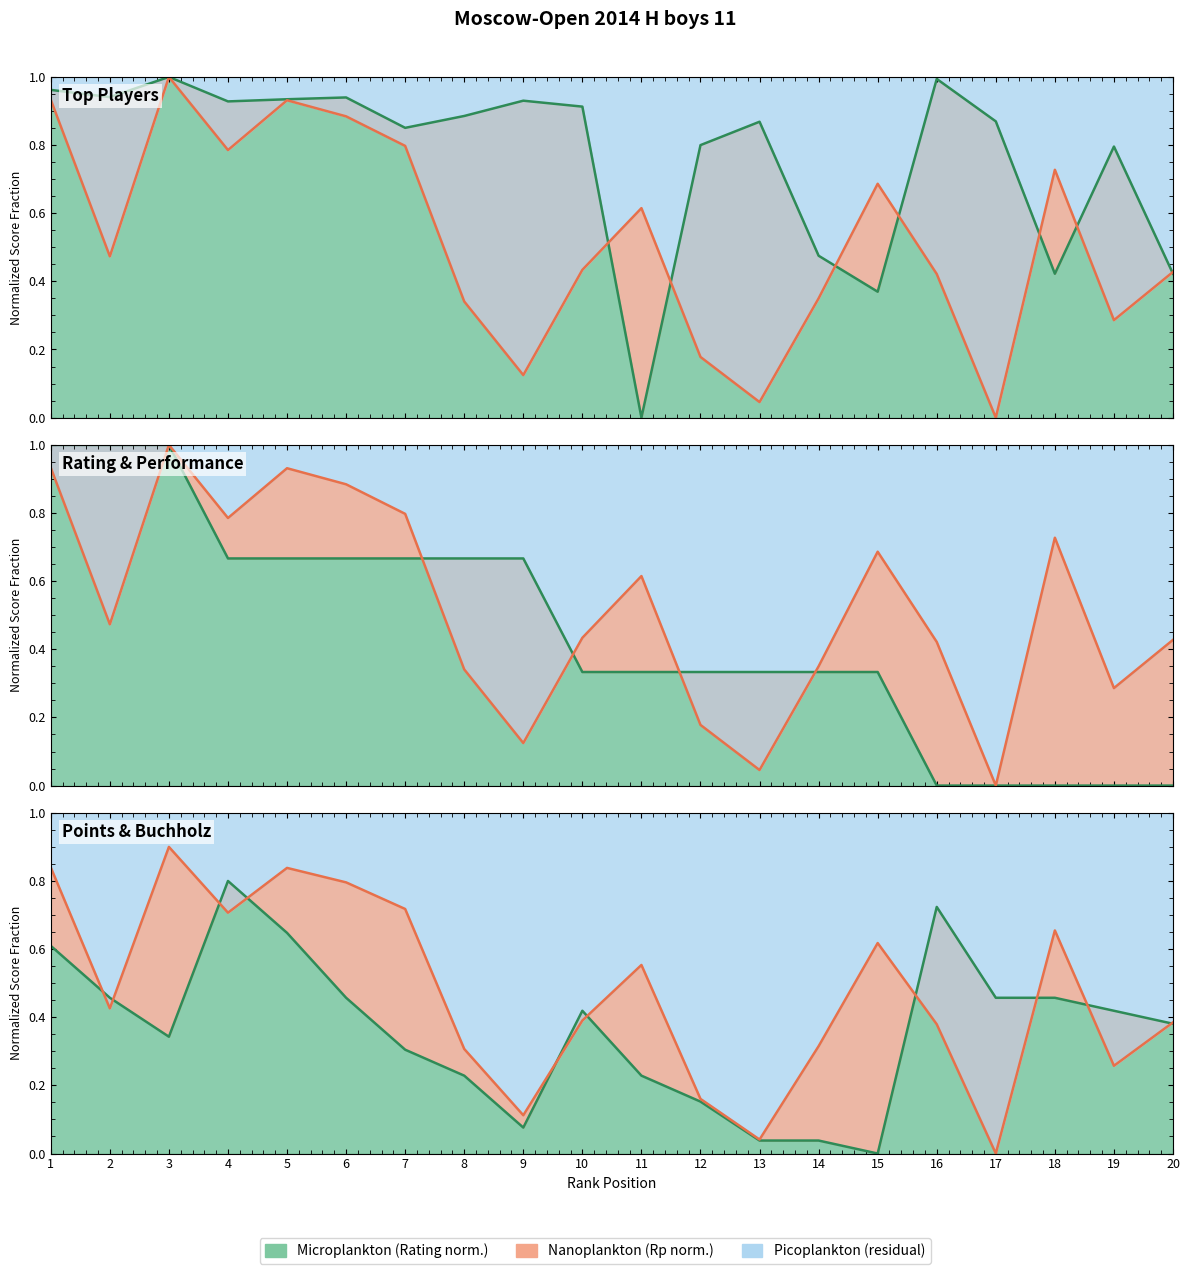

What is the highest value of the Points series?

1.0